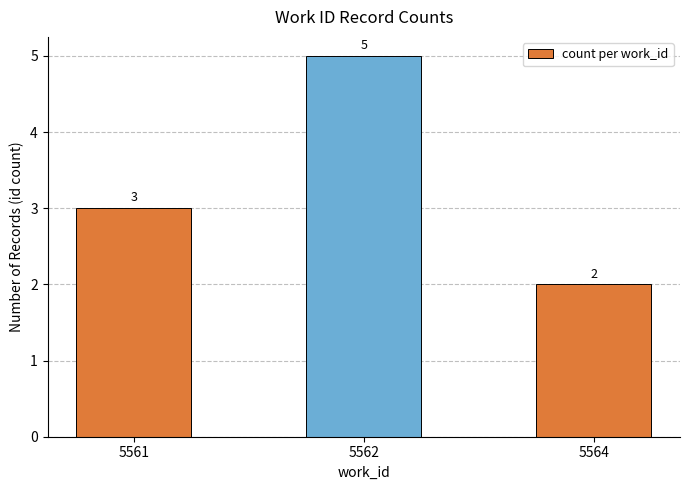

Which label corresponds to the smallest value in the chart?

5564